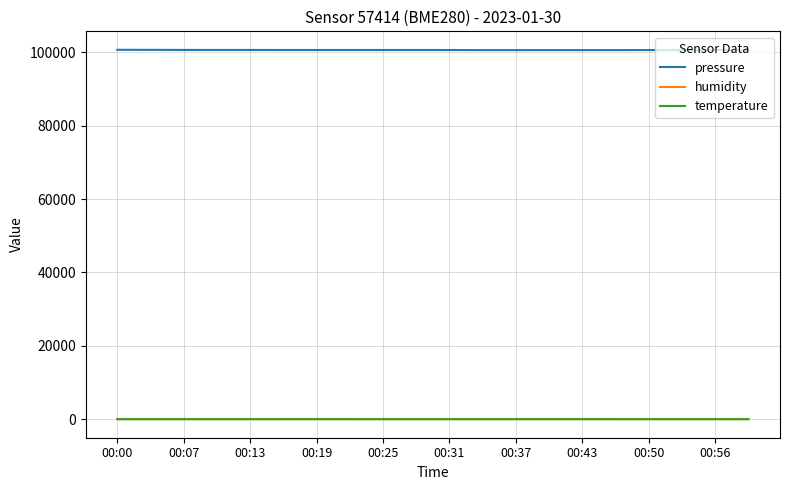

Which series has the largest total across all categories?

pressure